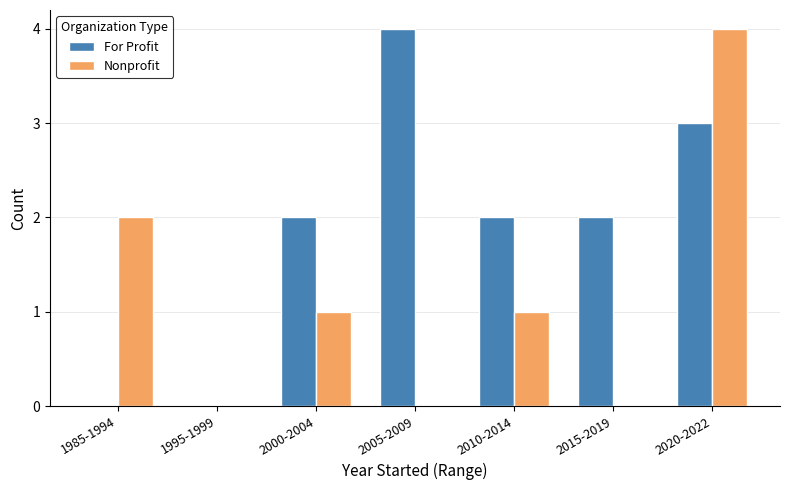

Which series changed the most between 2000-2004 and 2005-2009?

For Profit